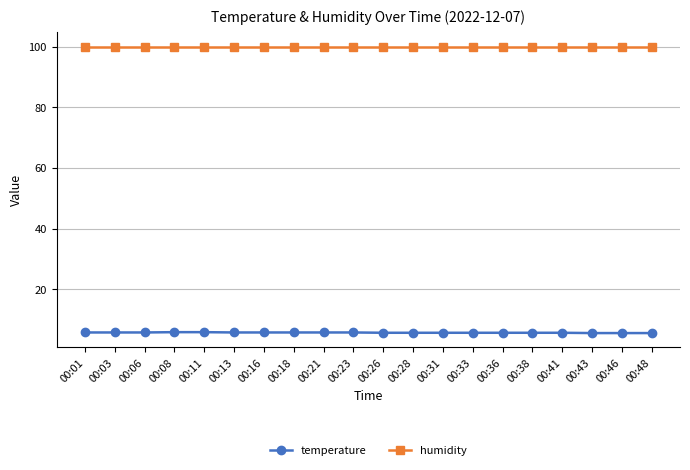

What is the smallest value displayed?

5.6